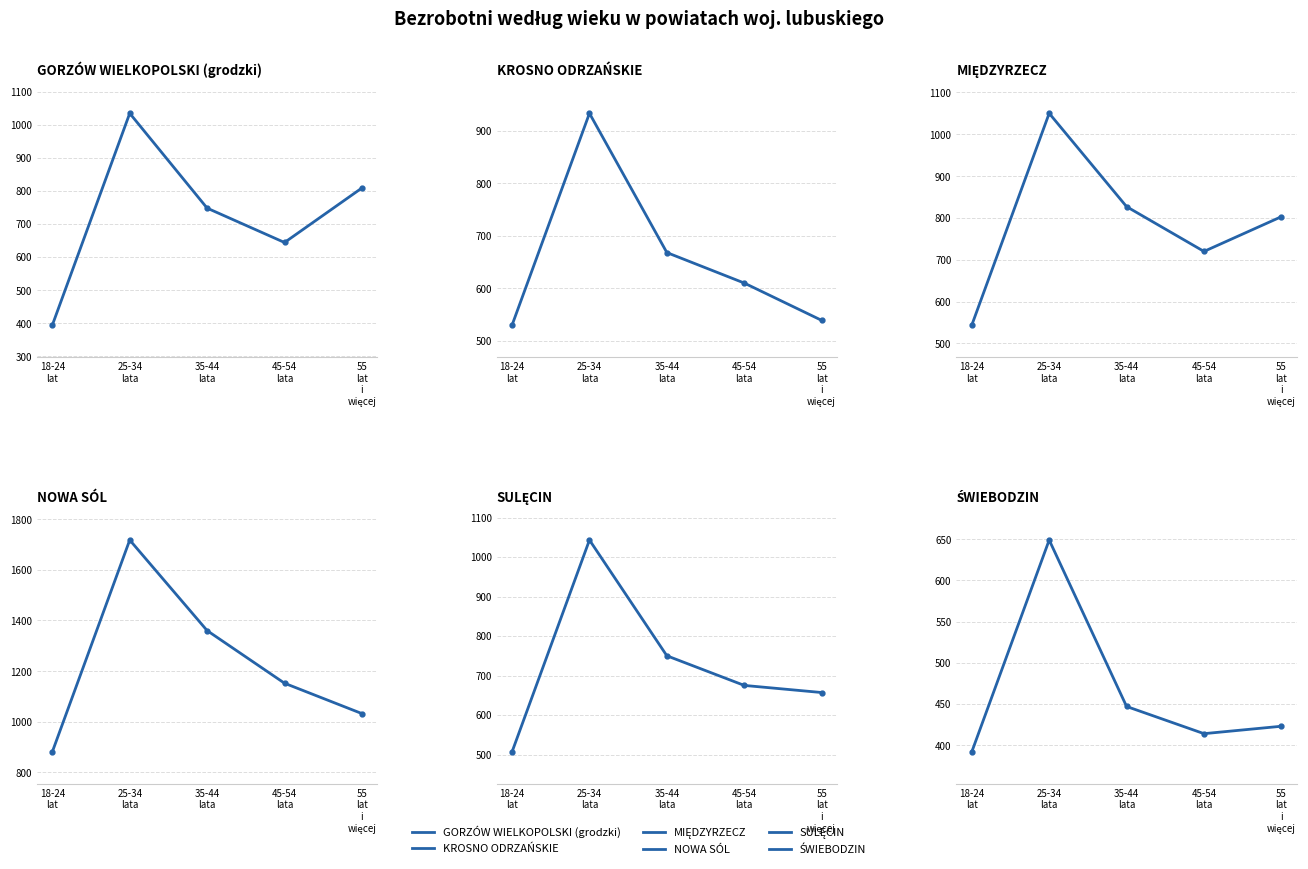

True or false: NOWA SÓL and MIĘDZYRZECZ intersect in this chart.

False